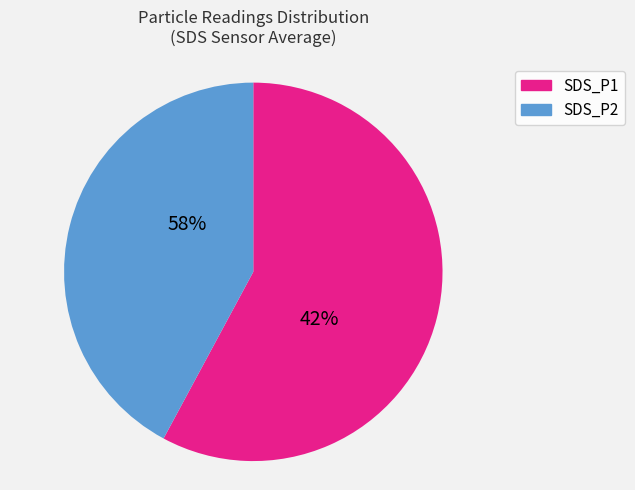

Count the number of slices in the pie.

2